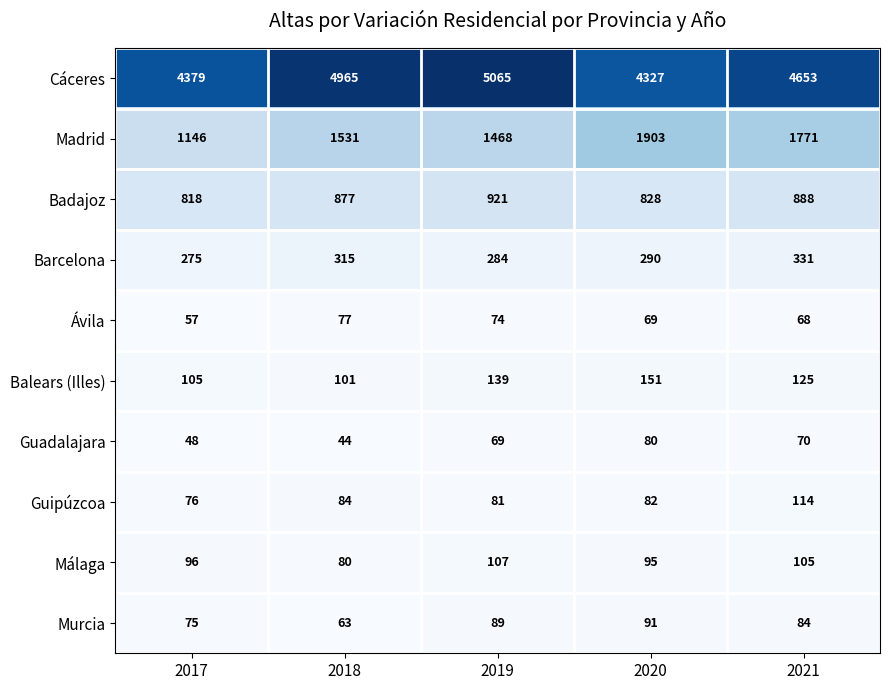

At which label does Barcelona first exceed 290?

2018